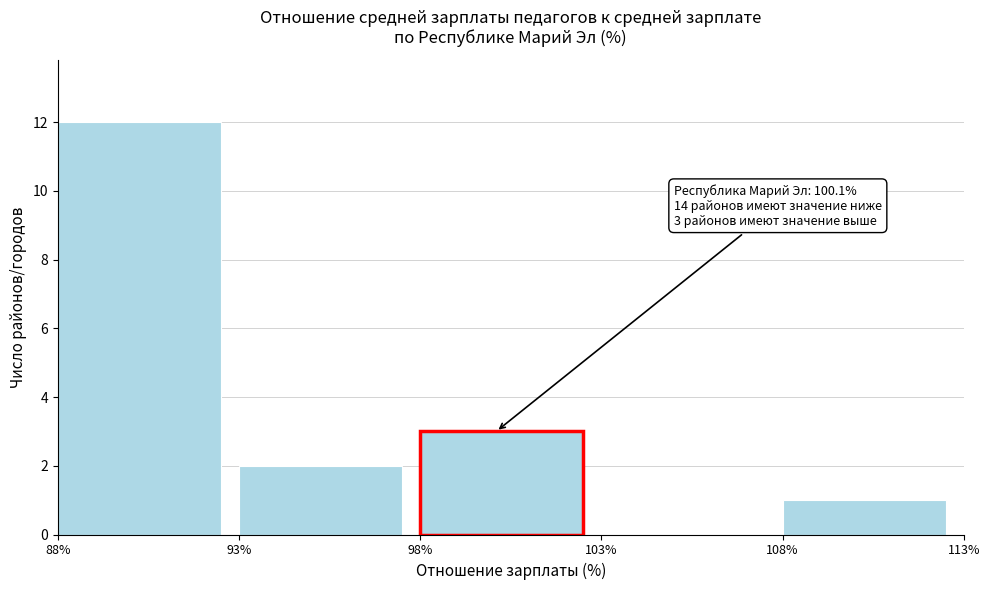

Which range on the x-axis has the tallest bar?

88% to 93%